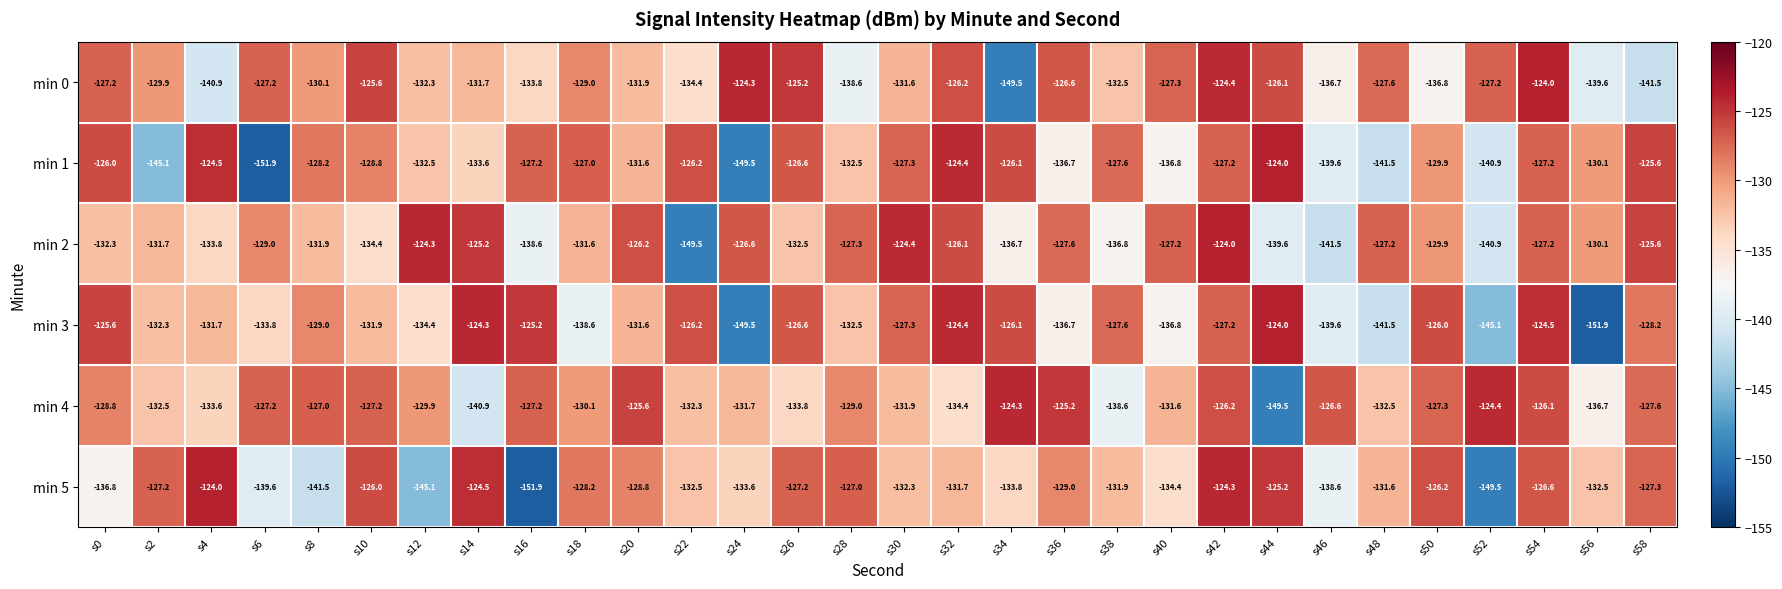

What is the smallest value displayed?

-151.9